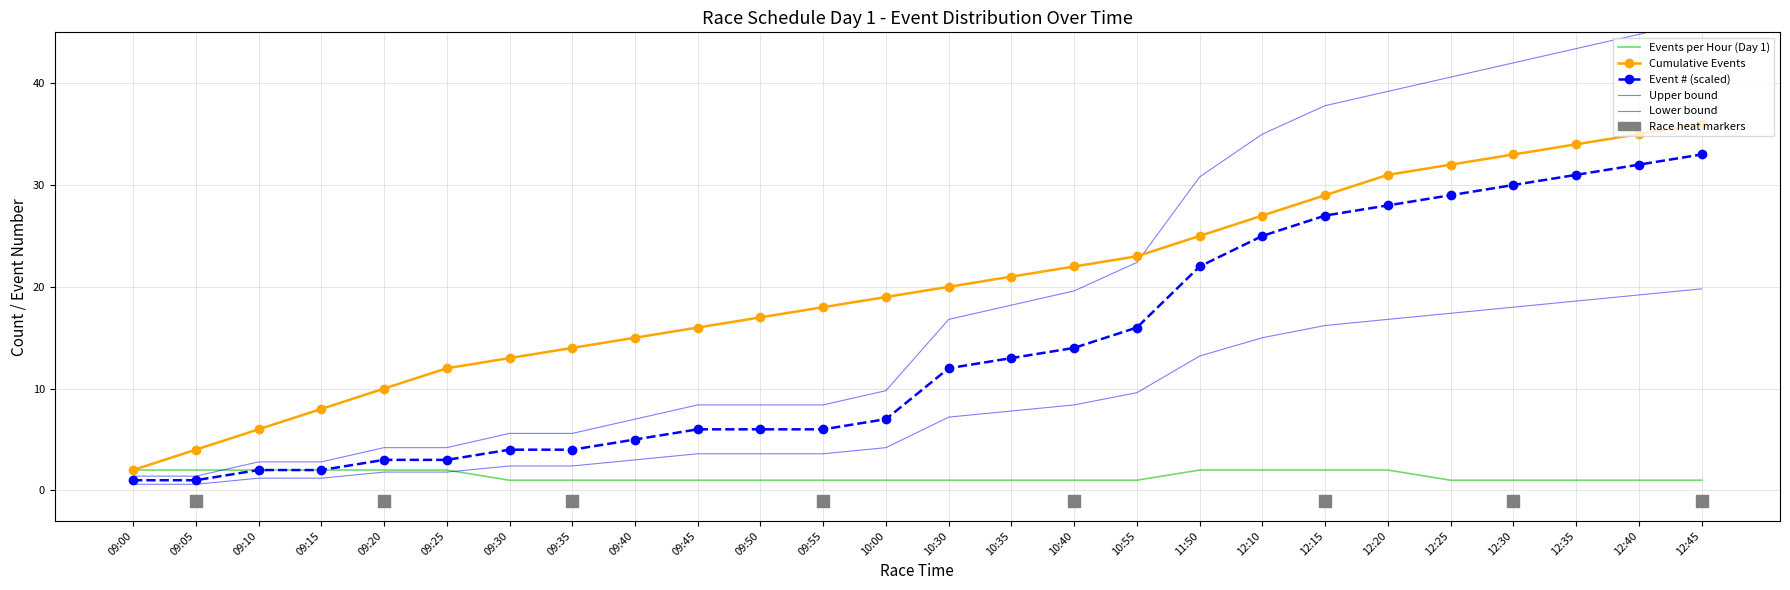

What is the total value across all series at 09:45?

35.0